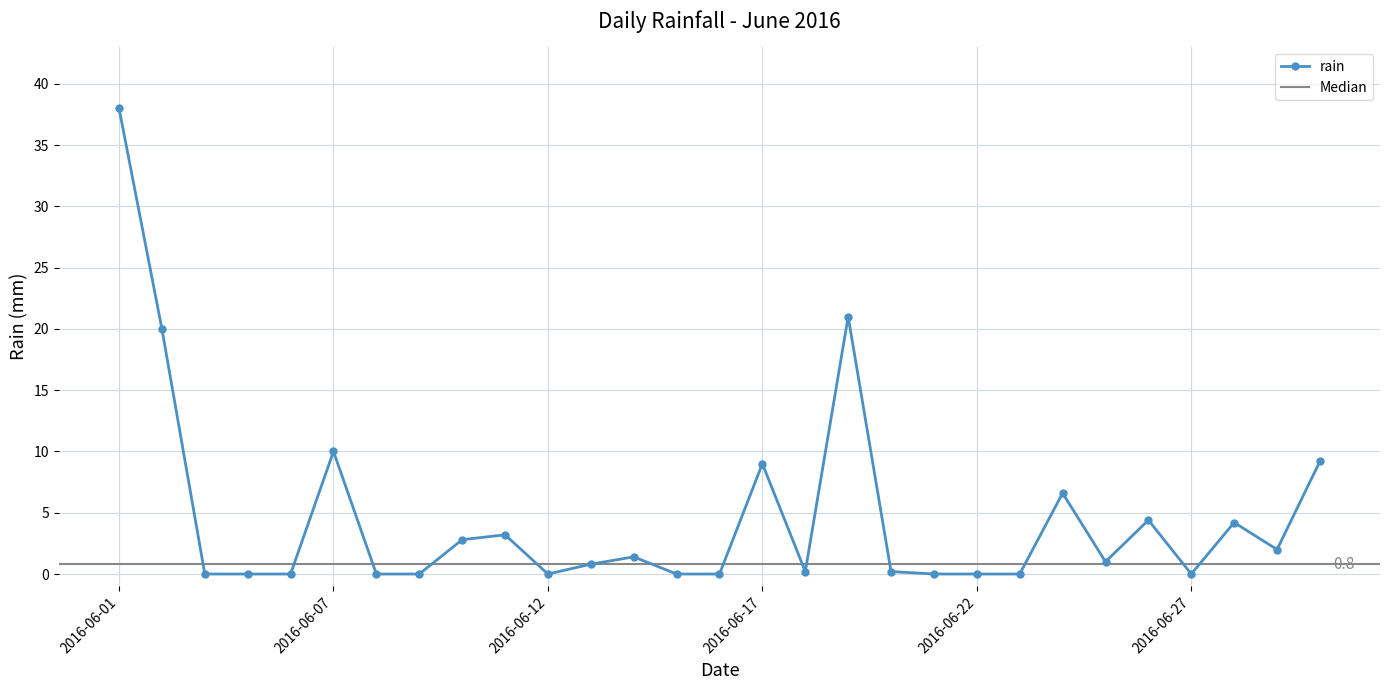

How many lines are shown in the chart?

1